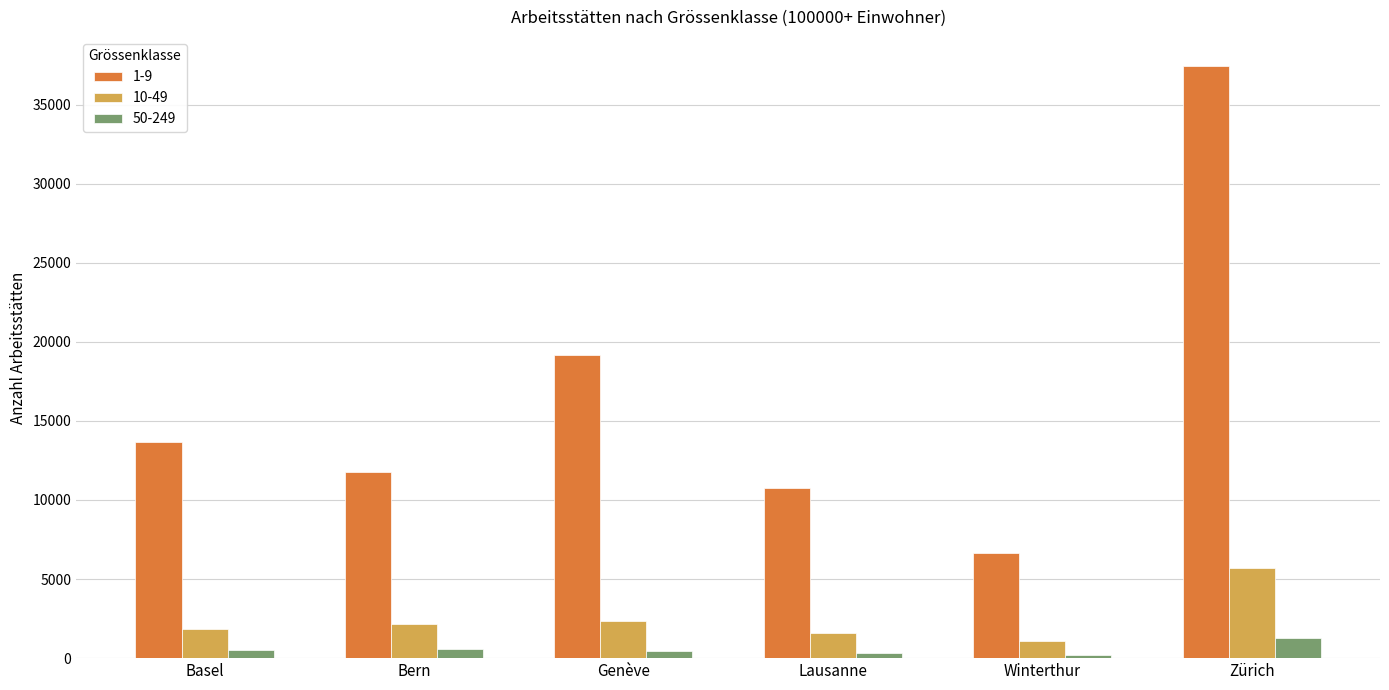

Which series has the widest spread of values?

1-9